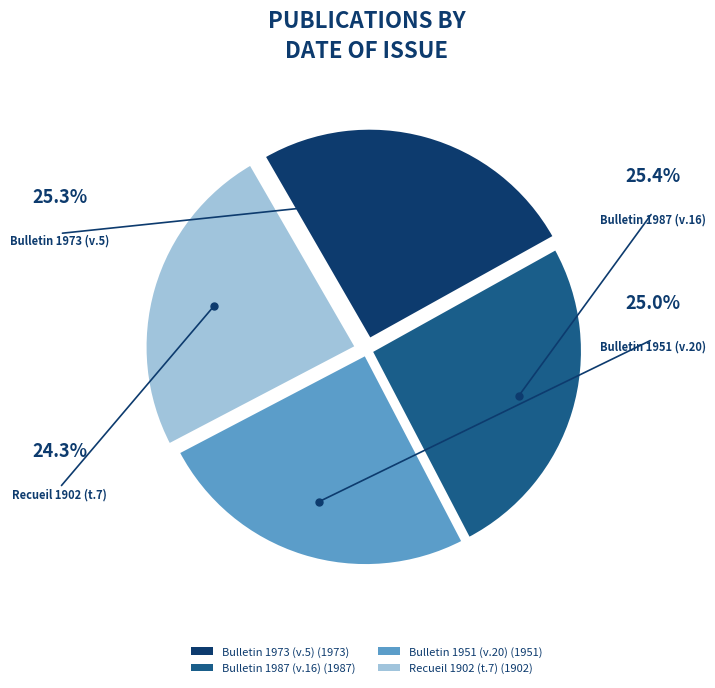

True or false: Bulletin 1987 (v.16) accounts for 25% of the total.

True